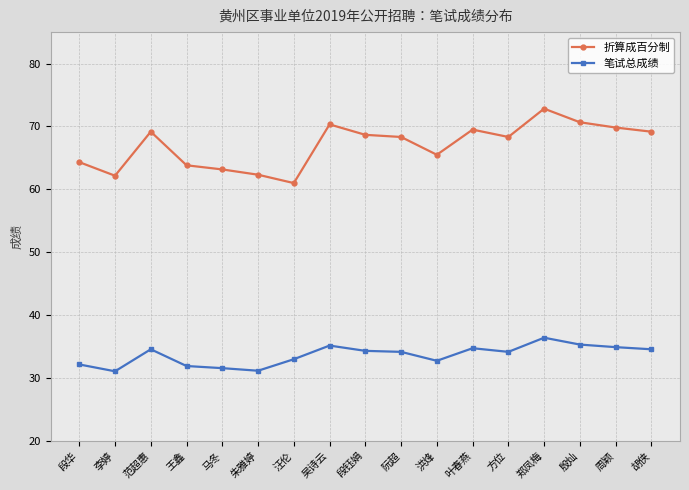

What is the spread (max minus min) of values at 阮超?

34.2